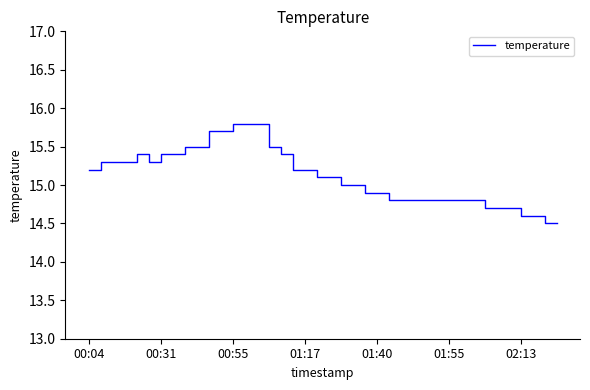

What is the smallest value displayed?

14.5